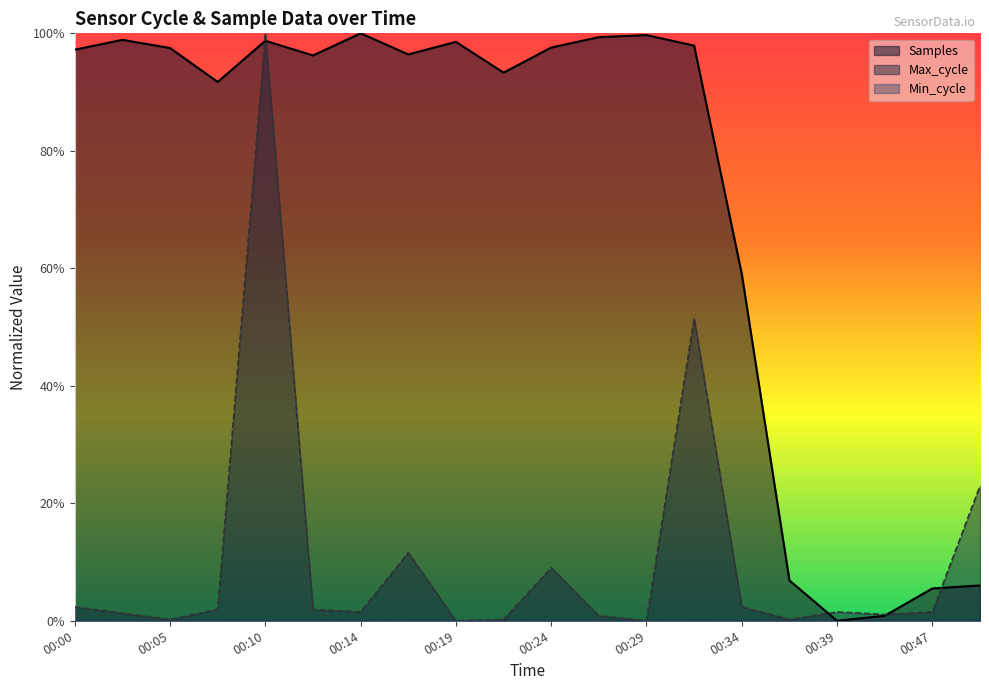

How many interior local peaks does the Samples series have?

5